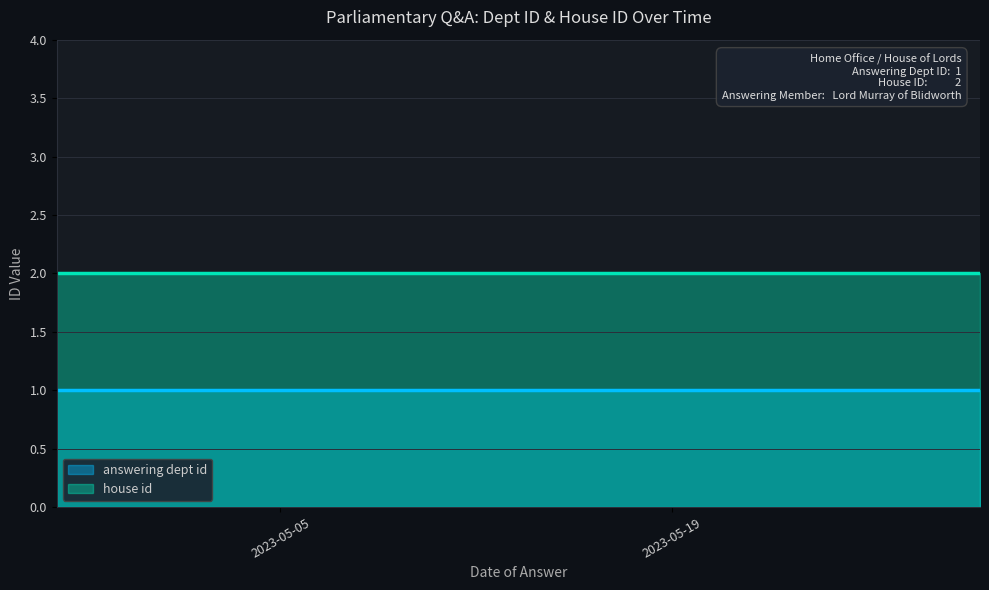

At which category is the sum across all series the highest?

2023-05-15